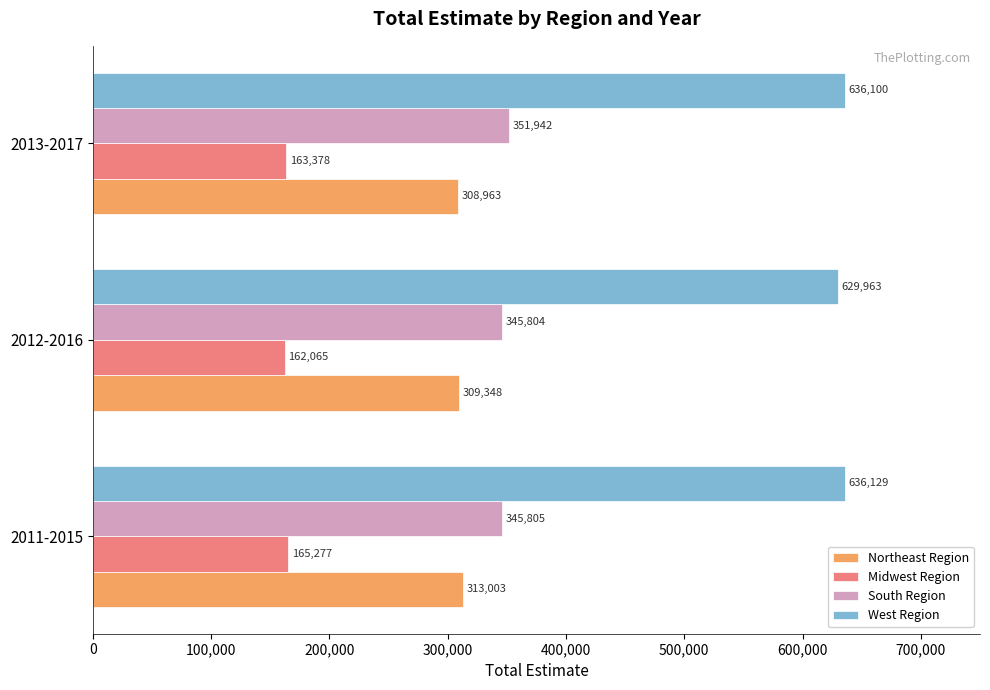

What is the smallest value displayed?

162065